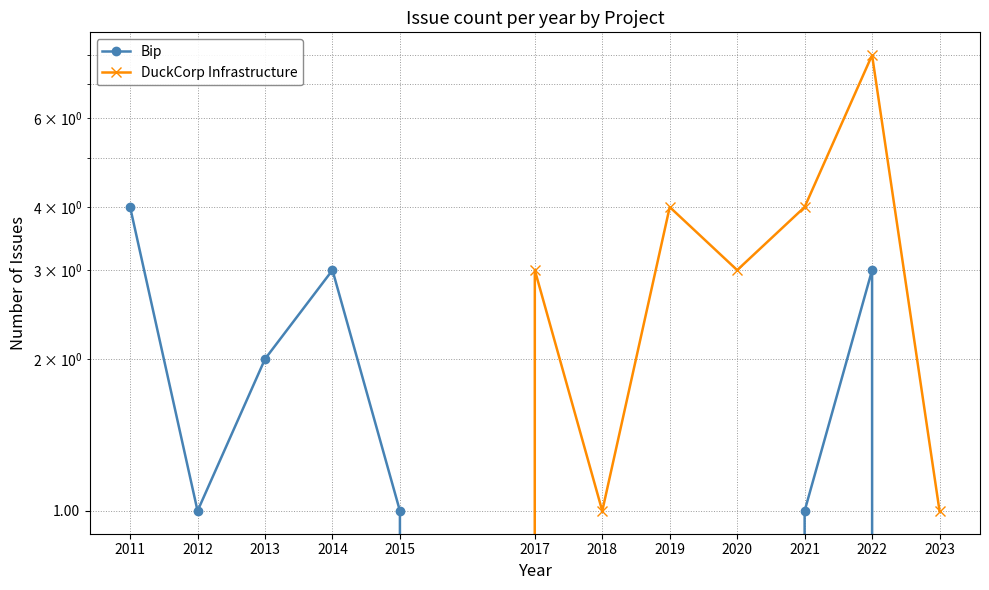

Which has a higher value, 2020 or 2021?

2021